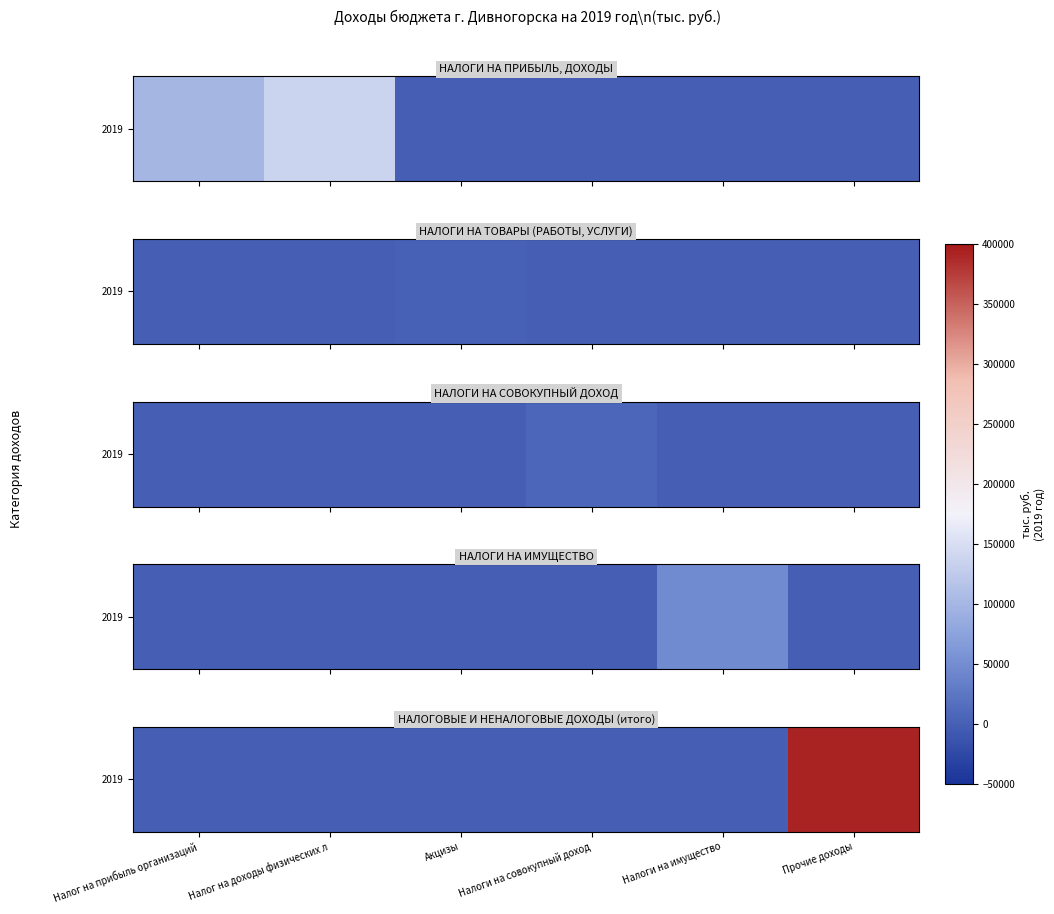

Which has a higher value, Прочие доходы or Налог на прибыль организаций?

Прочие доходы